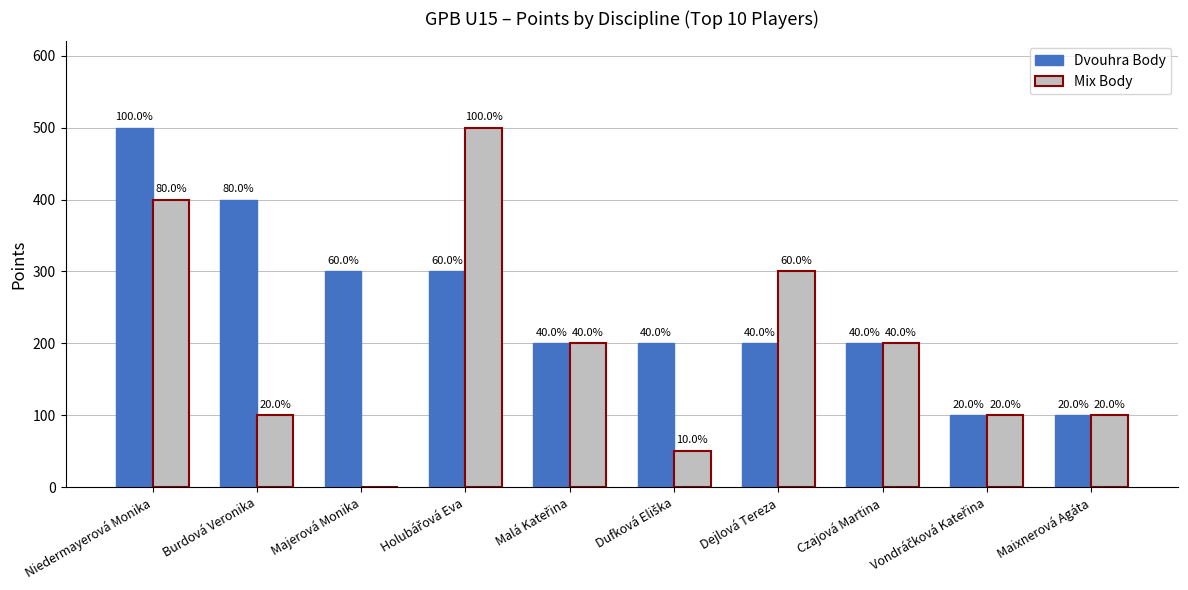

Does the chart contain stacked bars?

No